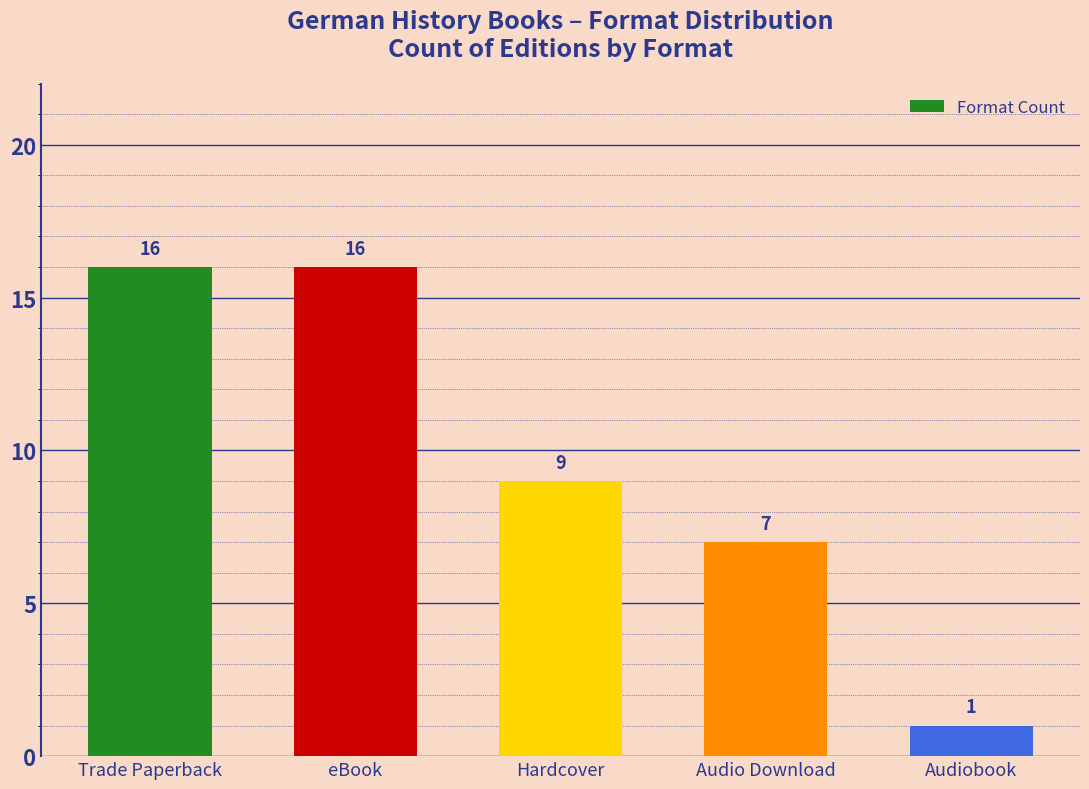

What is the sum of the values at Hardcover and eBook?

25